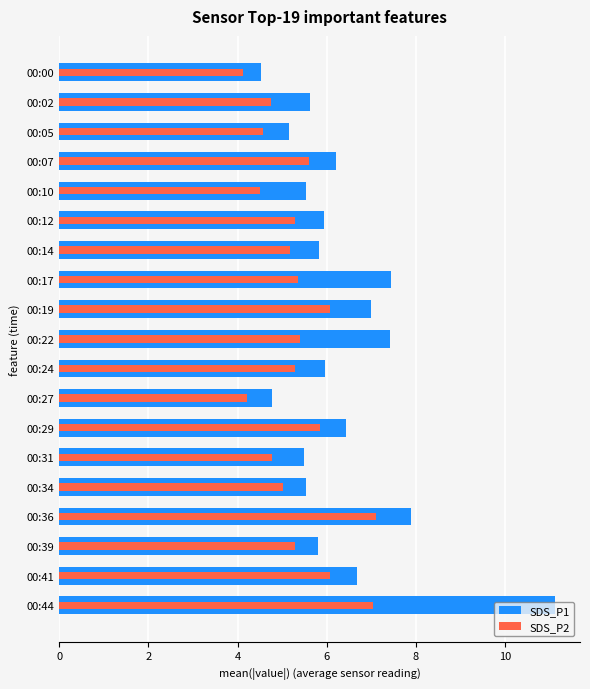

Which series has the largest range (max minus min)?

SDS_P1